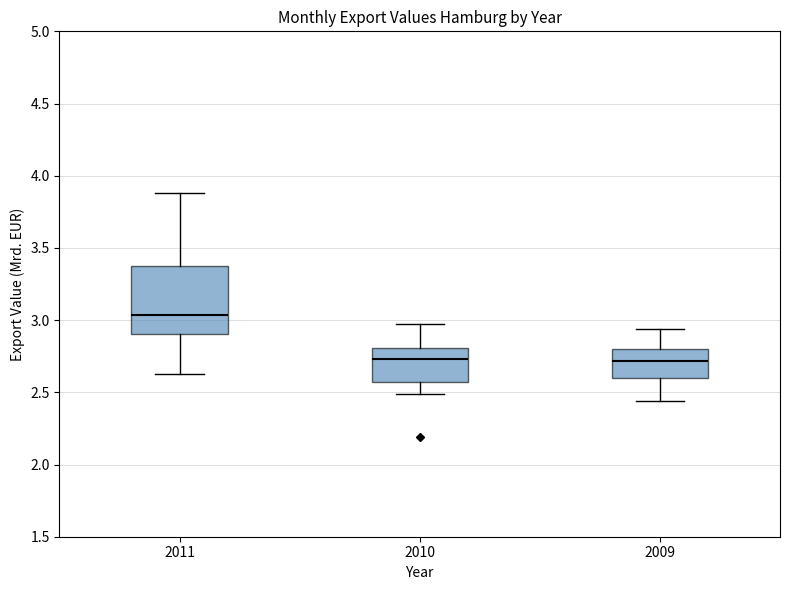

Reading left to right, read every box against the y-axis: the position of its median line, the range the box covers, and the ends of its whiskers. The values are not printed on the chart, so give them approximately, as read against the axis.

2011: median 3.05, box 2.90 to 3.35, whiskers 2.65 to 3.90
2010: median 2.75, box 2.55 to 2.80, whiskers 2.50 to 2.95
2009: median 2.70, box 2.60 to 2.80, whiskers 2.45 to 2.95